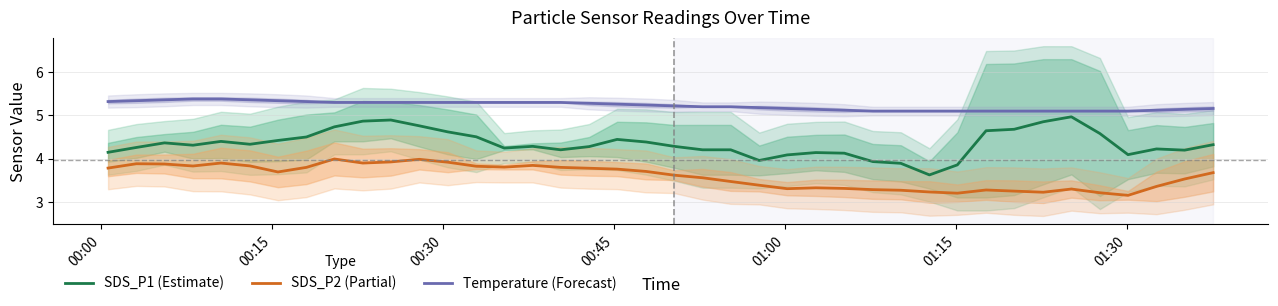

True or false: Temperature (Forecast) and SDS_P1 (Estimate) cross at least once.

False